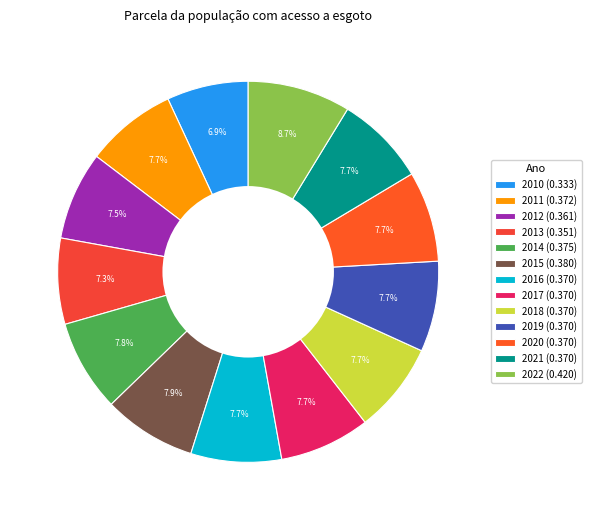

What percentage is the 2014 slice, to the nearest percent?

8%